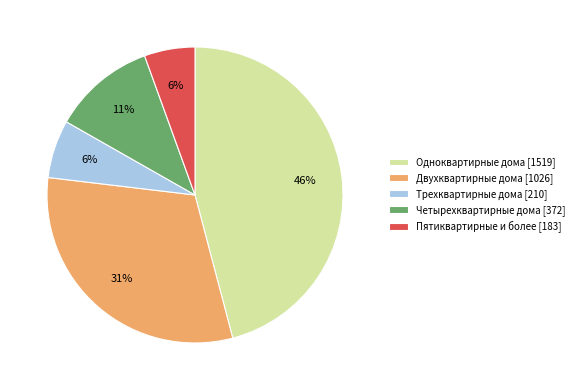

How many slices are in this pie chart?

5